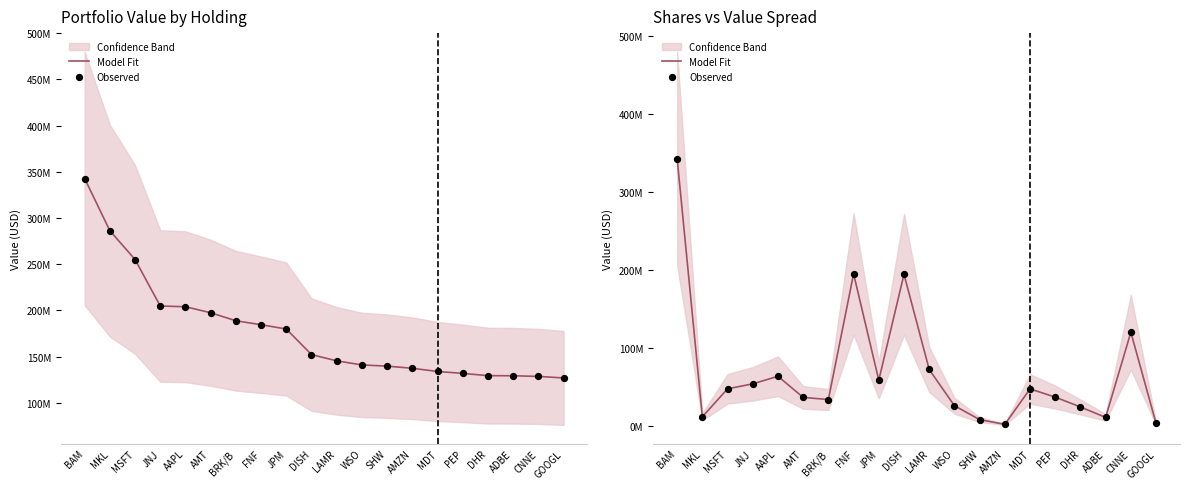

What is the total value across all series at GOOGL?

5981019.3